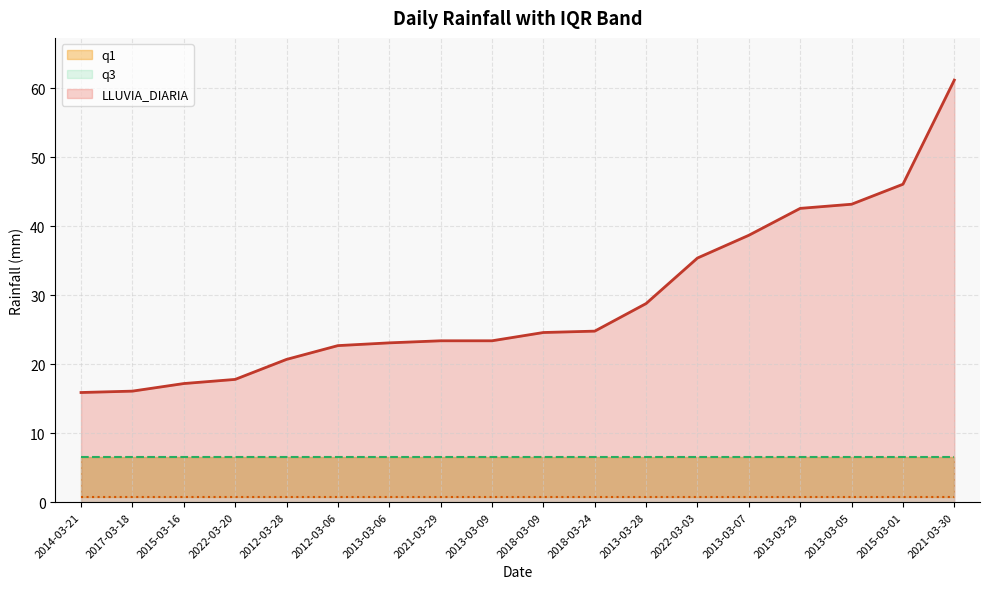

True or false: LLUVIA_DIARIA and q1 cross at least once.

False